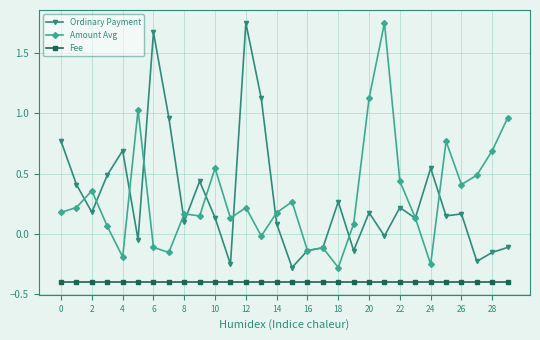

True or false: Fee and Ordinary Payment intersect in this chart.

False